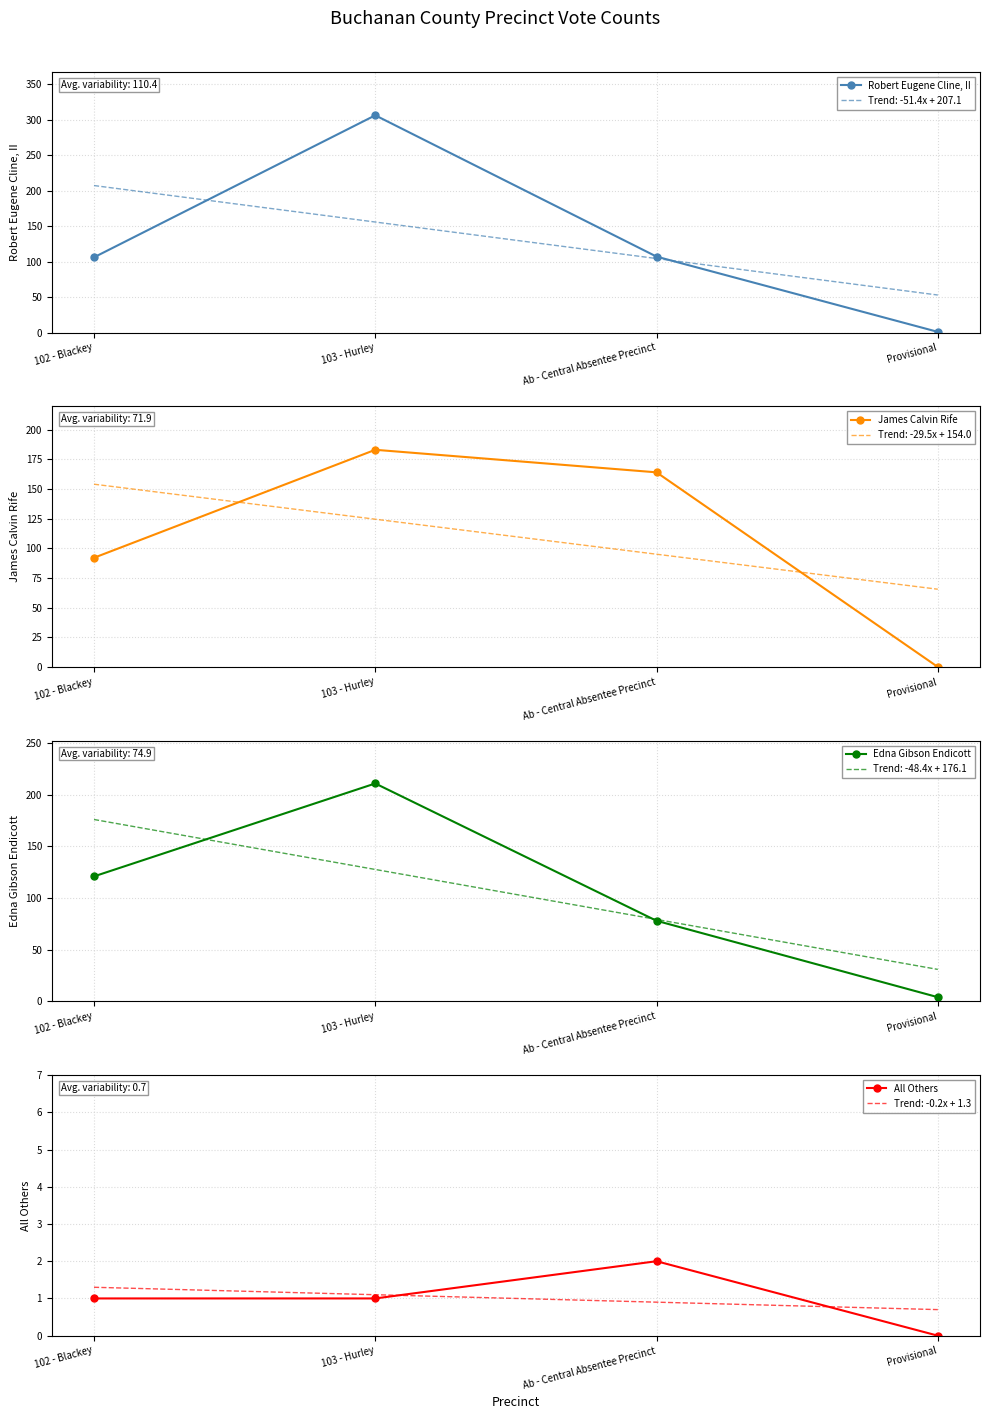

List the labels in order of Edna Gibson Endicott value, smallest first.

Provisional, Ab - Central Absentee Precinct, 102 - Blackey, 103 - Hurley